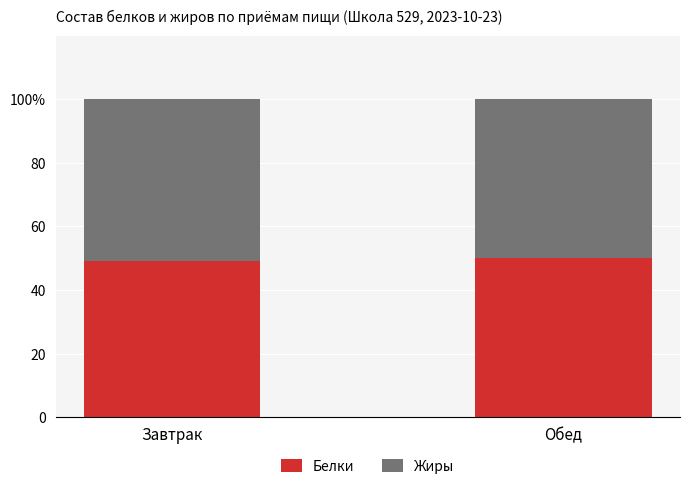

What are all the series names shown in the legend?

Белки, Жиры